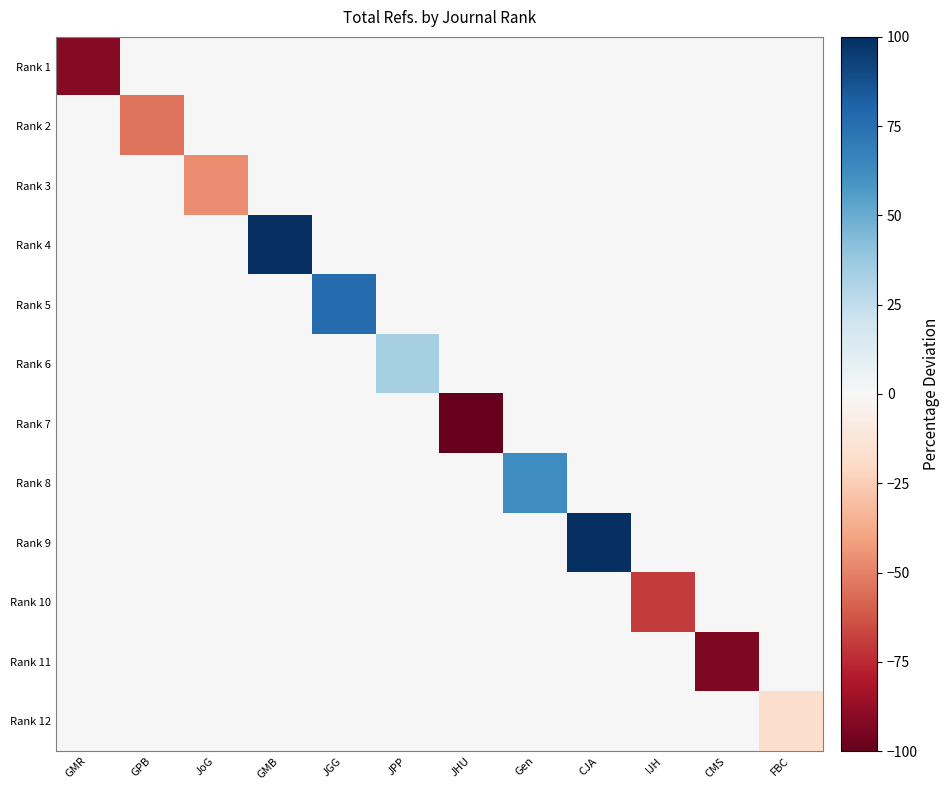

Rank the series by their maximum value, from lowest to highest.

Rank 1, Rank 2, Rank 3, Rank 7, Rank 10, Rank 11, Rank 12, Rank 6, Rank 8, Rank 5, Rank 9, Rank 4